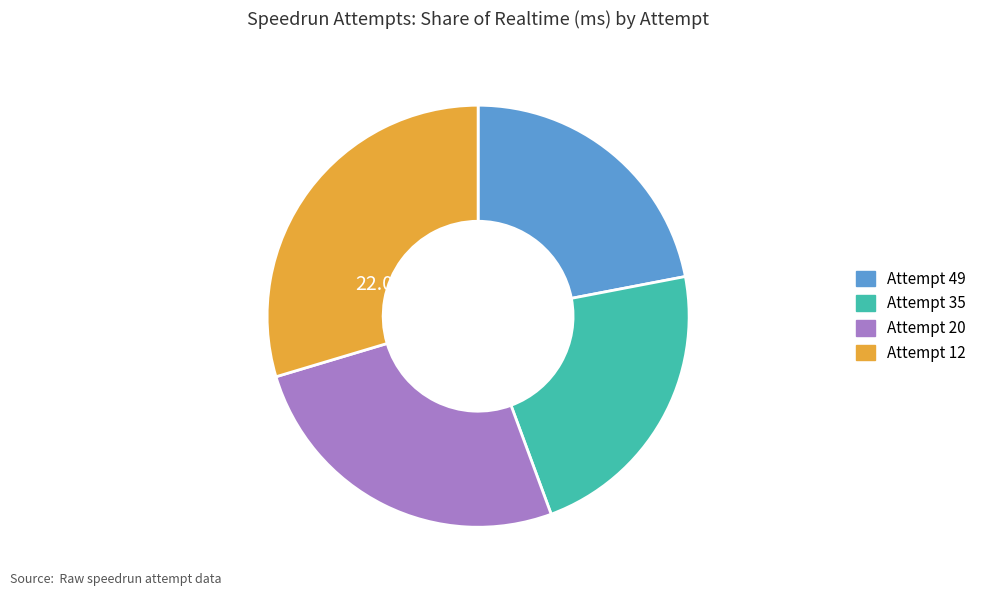

Does Attempt 35 account for over 50% of the chart?

No